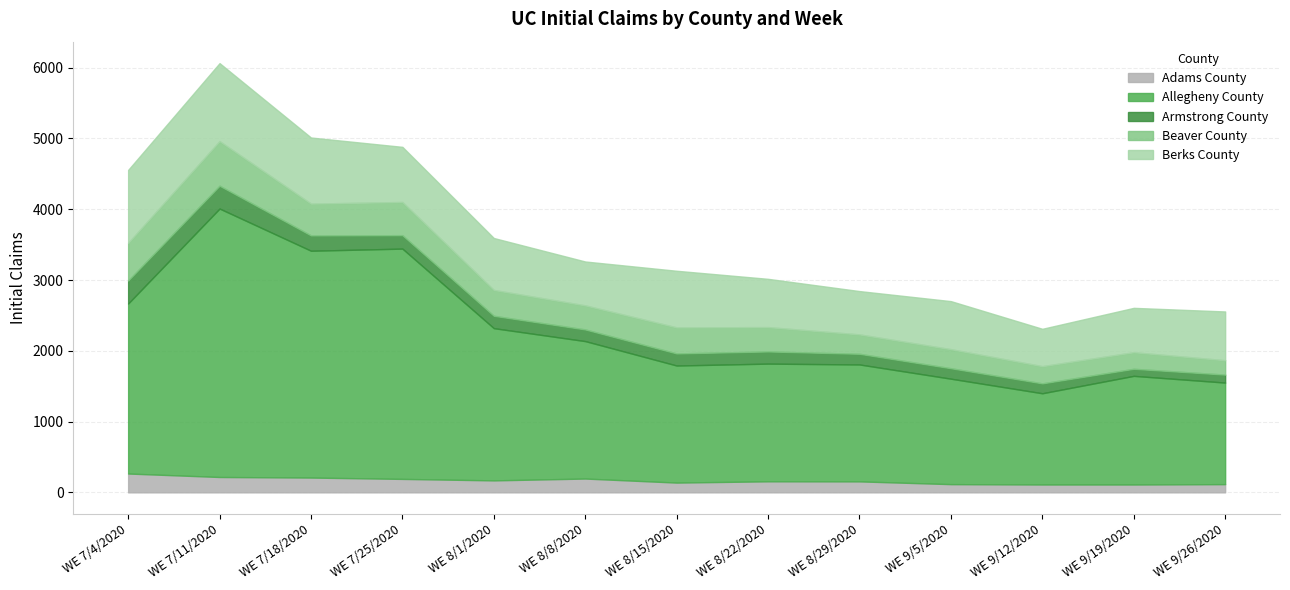

What is the sum of all Allegheny County values?

27465